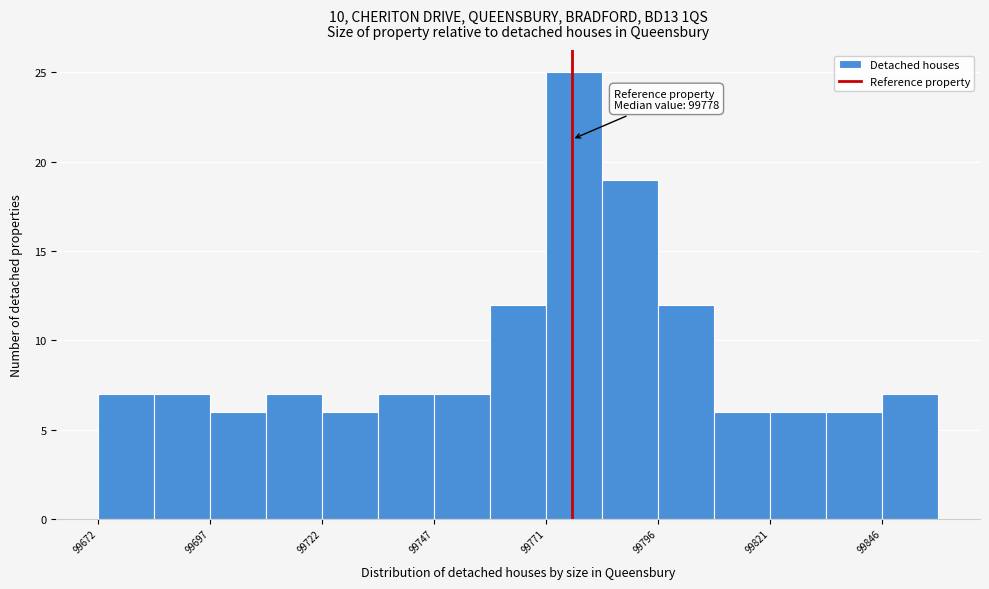

Read against the x-axis, roughly where is the centre of the tallest bar?

99780